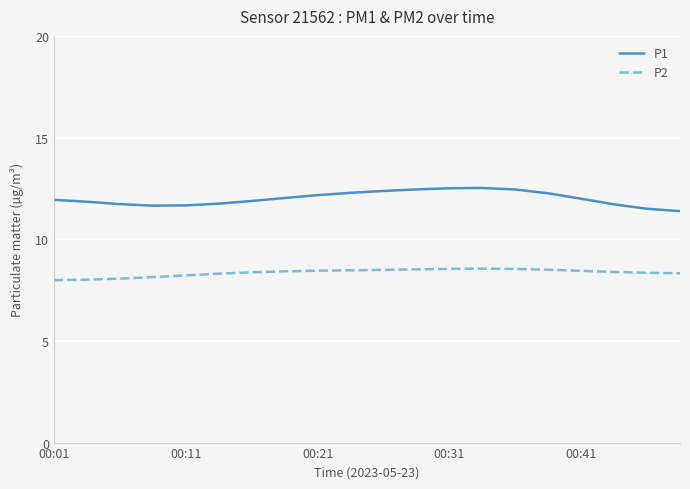

True or false: P2 and P1 intersect in this chart.

False